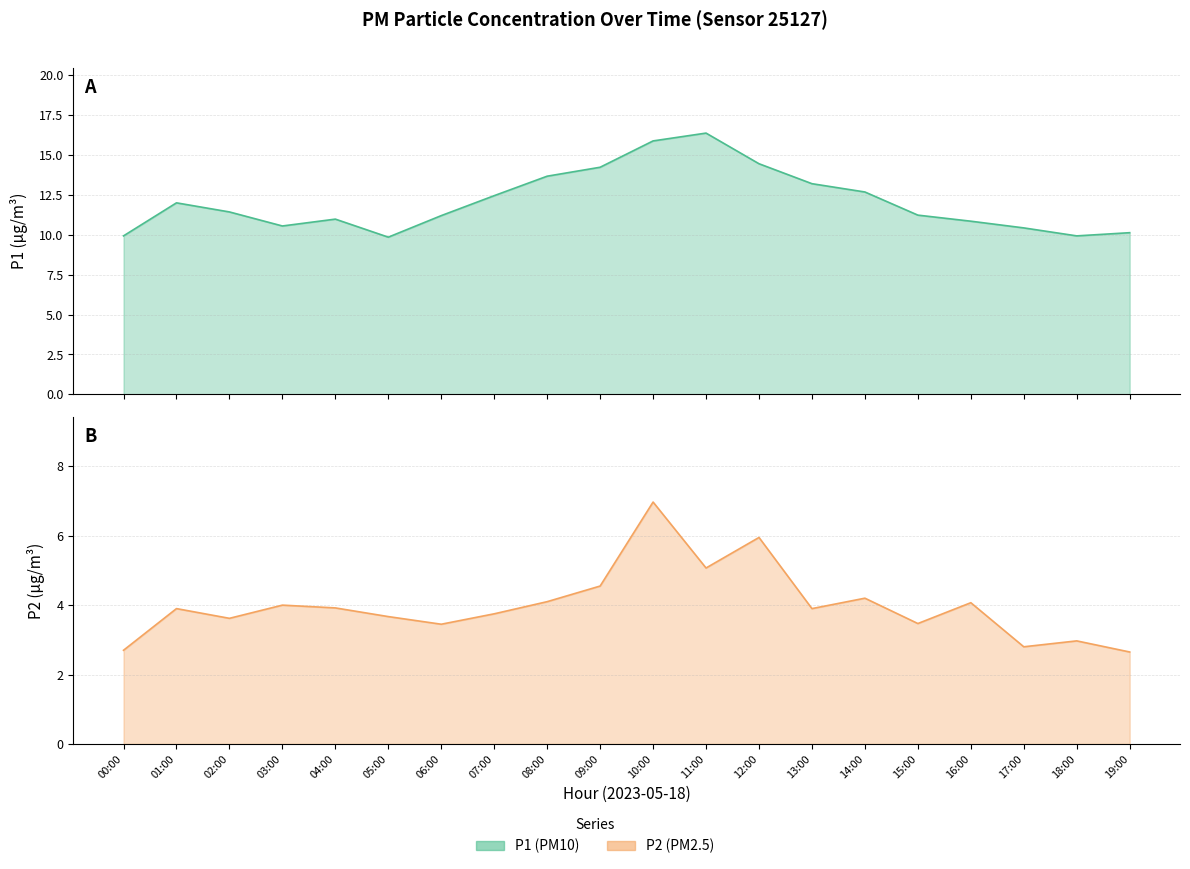

What is the difference between the maximum and minimum values in the P2 series?

4.3